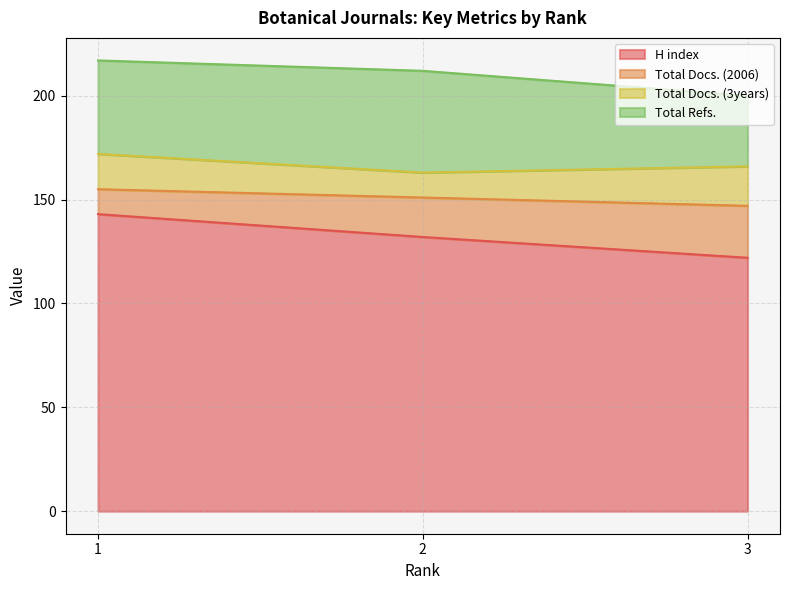

Between 1 and 2, which series saw the biggest shift?

H index